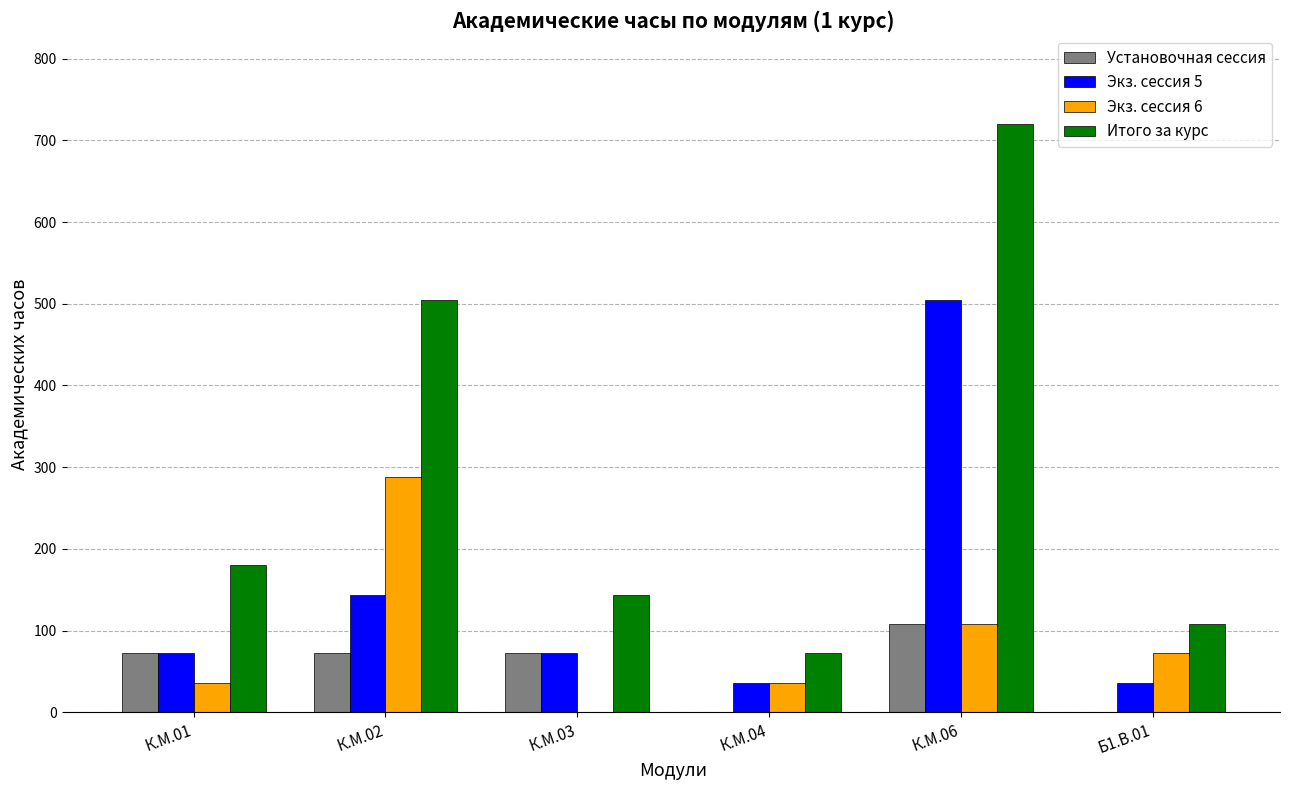

At which label does Итого за курс reach its peak?

К.М.06